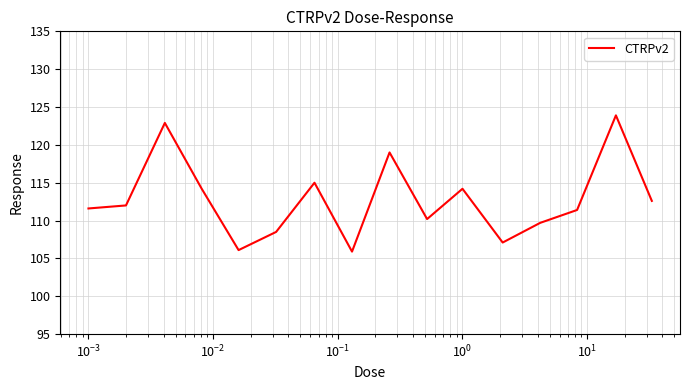

What is the difference between the second highest and second lowest values?

16.8